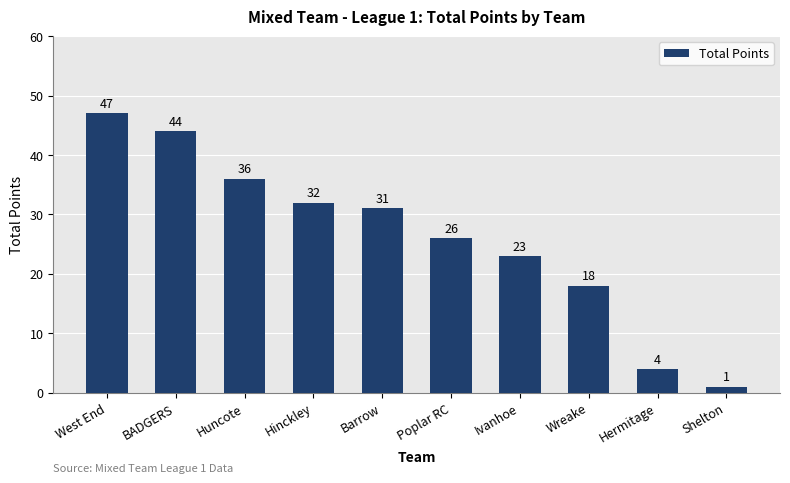

At which category does the chart reach its minimum across all series?

Shelton